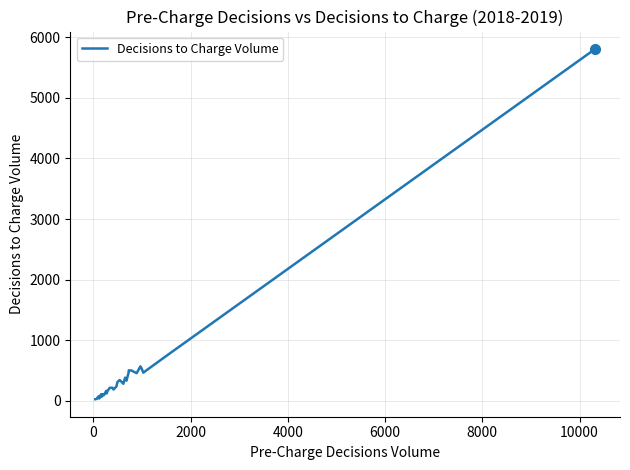

What is the value of the 11th point from the left?

90